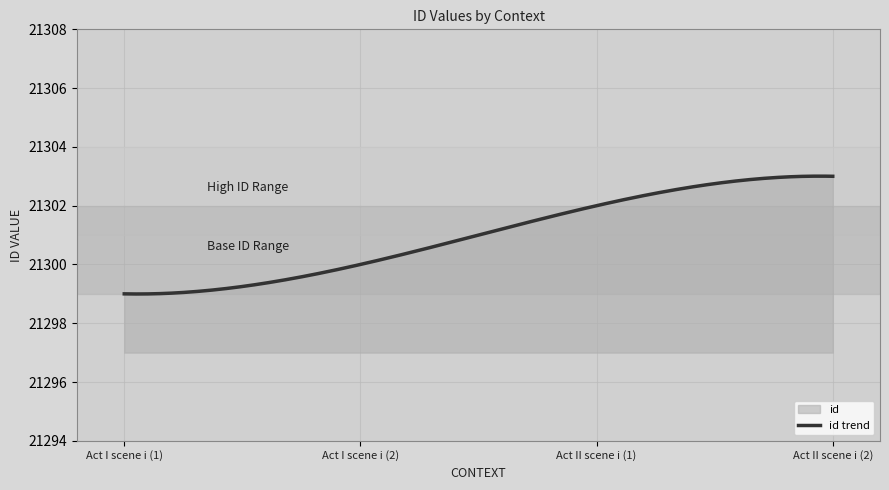

What is the difference between the second highest and second lowest values?

4.0